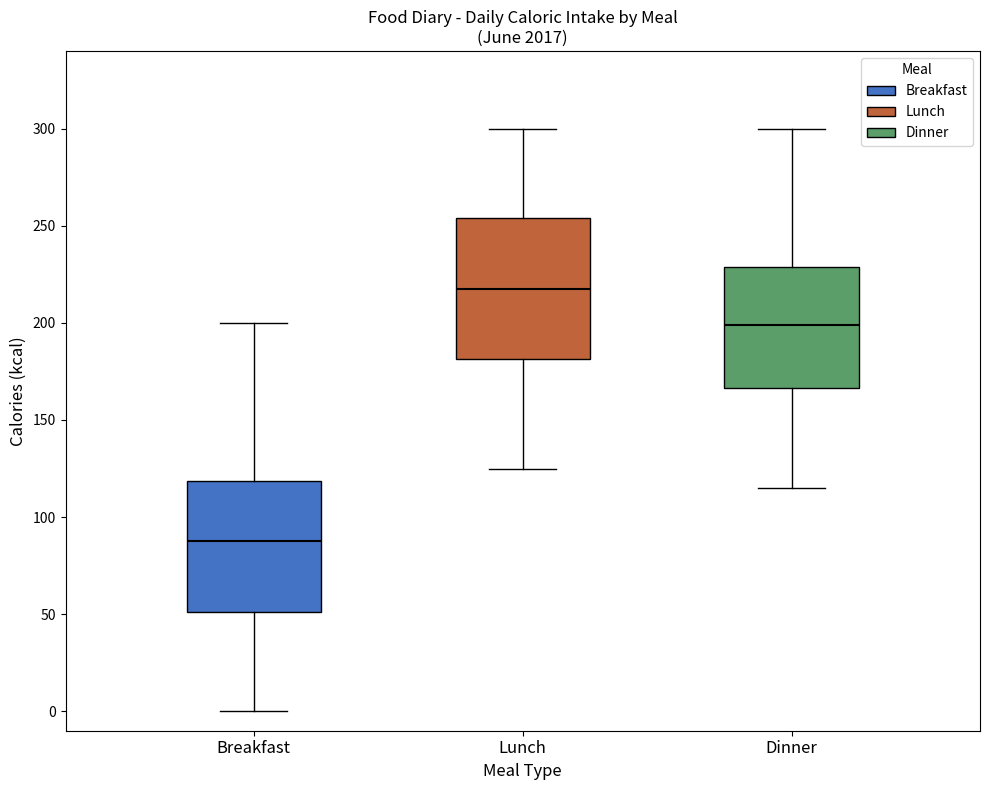

Which box is the tallest, from its lower edge to its upper edge?

Lunch